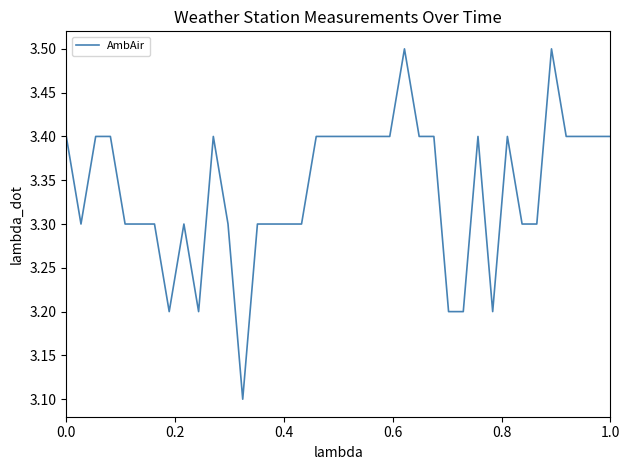

What is the difference between the maximum and minimum values?

0.4